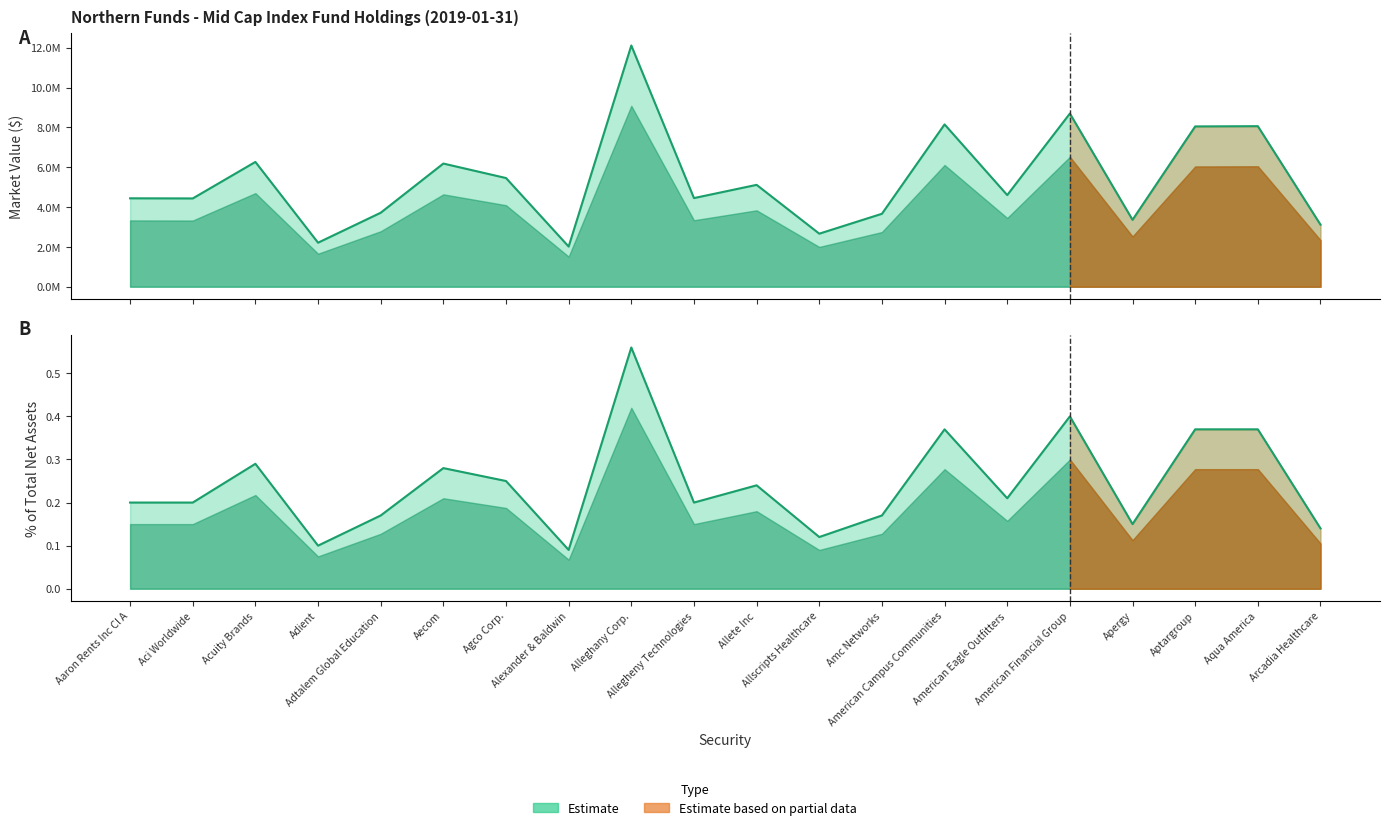

What is the minimum value shown in the chart?

0.1